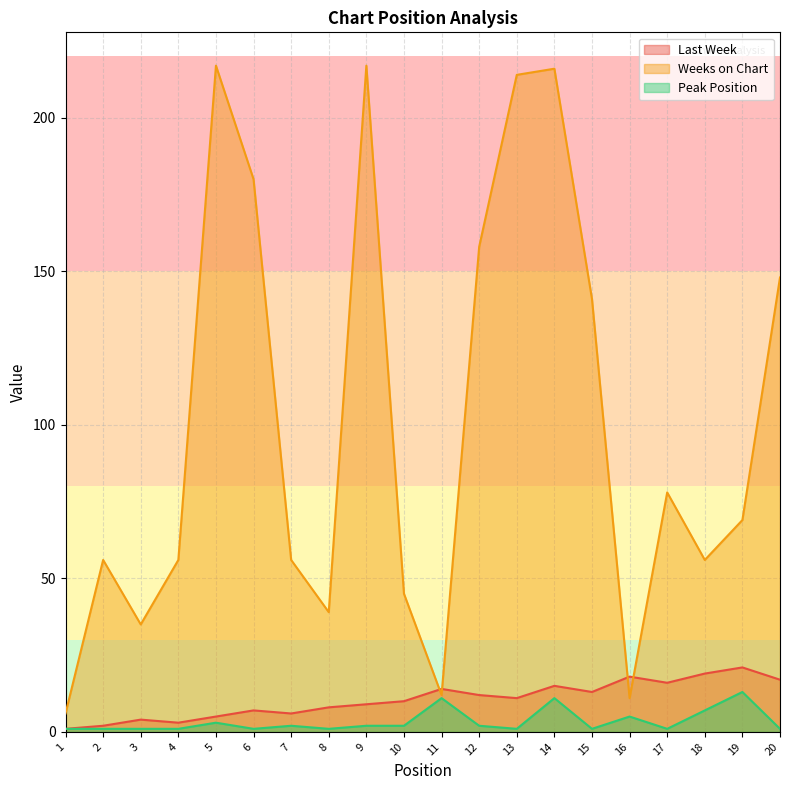

Reading left to right, what are all the values shown in this chart?

Last Week: 1=1	2=2	3=4	4=3	5=5	6=7	7=6	8=8	9=9	10=10	11=14	12=12	13=11	14=15	15=13	16=18	17=16	18=19	19=21	20=17
Weeks on Chart: 1=6	2=56	3=35	4=56	5=217	6=180	7=56	8=39	9=217	10=45	11=12	12=158	13=214	14=216	15=141	16=11	17=78	18=56	19=69	20=148
Peak Position: 1=1	2=1	3=1	4=1	5=3	6=1	7=2	8=1	9=2	10=2	11=11	12=2	13=1	14=11	15=1	16=5	17=1	18=7	19=13	20=1